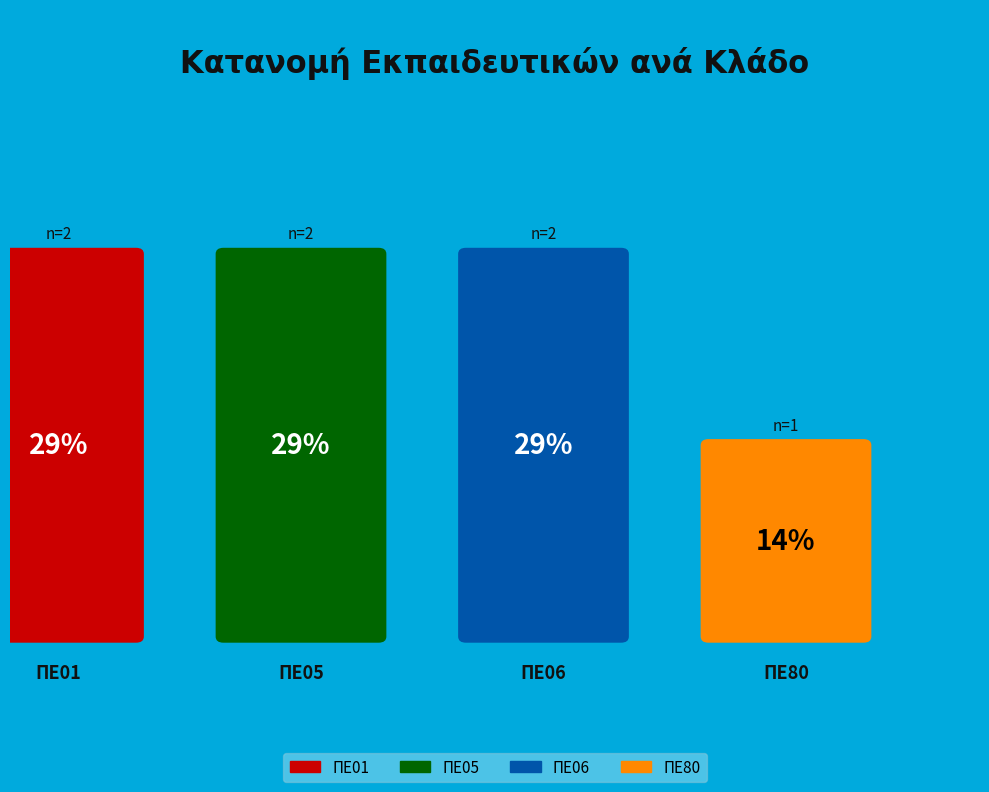

Combined, what portion of the pie is ΠΕ05 and ΠΕ80?

42.9%